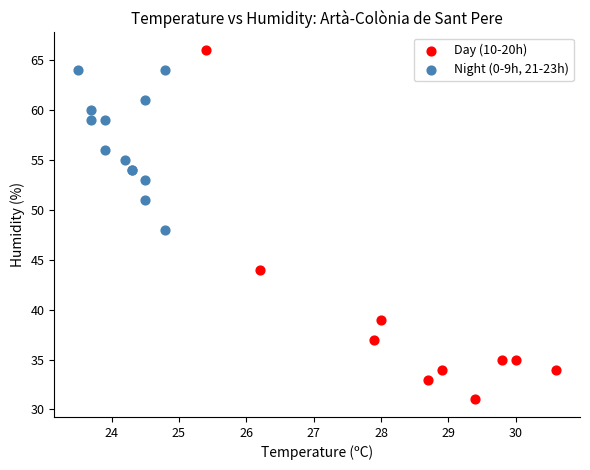

Which series reaches the minimum Y coordinate?

Day (10-20h)